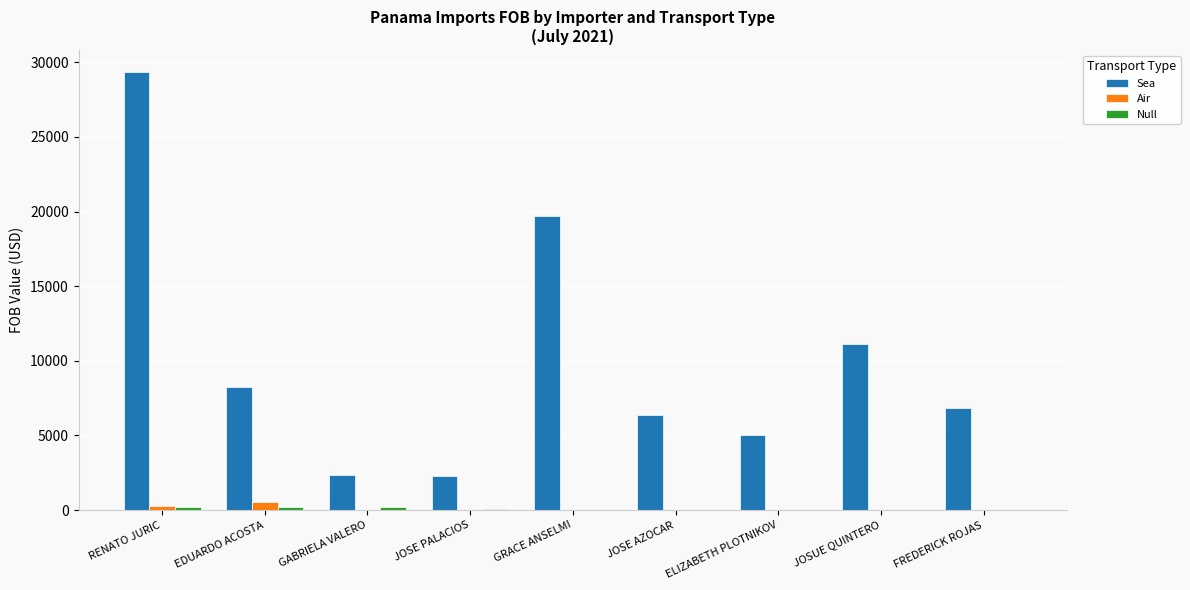

Which category has the highest value in the Sea series?

RENATO JURIC